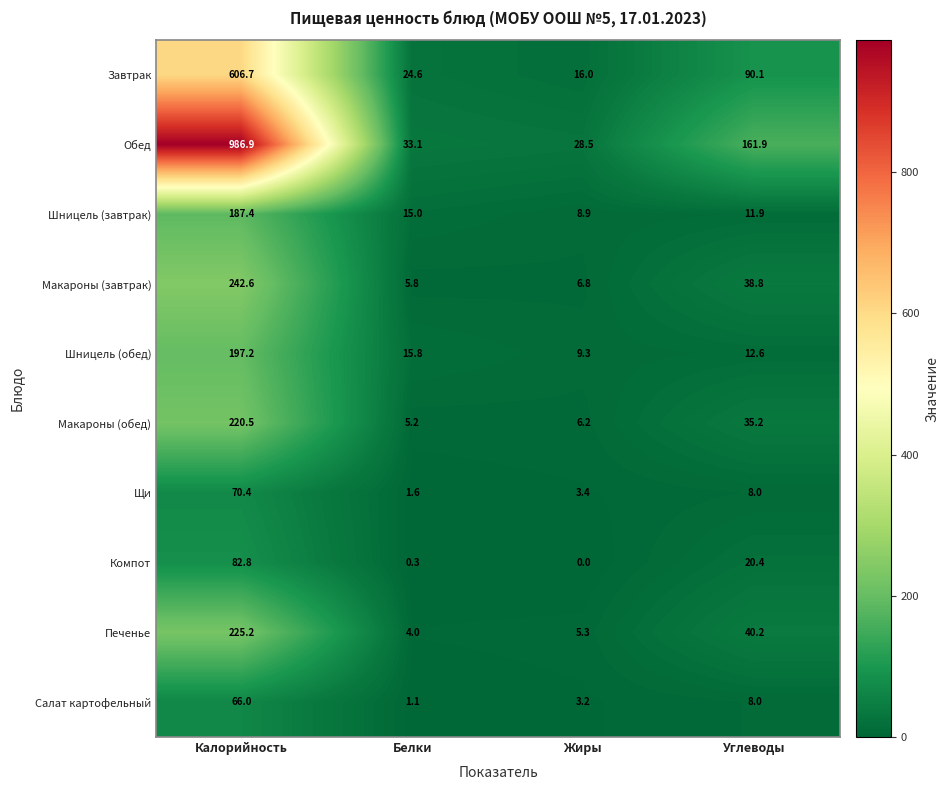

True or false: Шницель (завтрак) has a value of 127.6 at Калорийность.

False